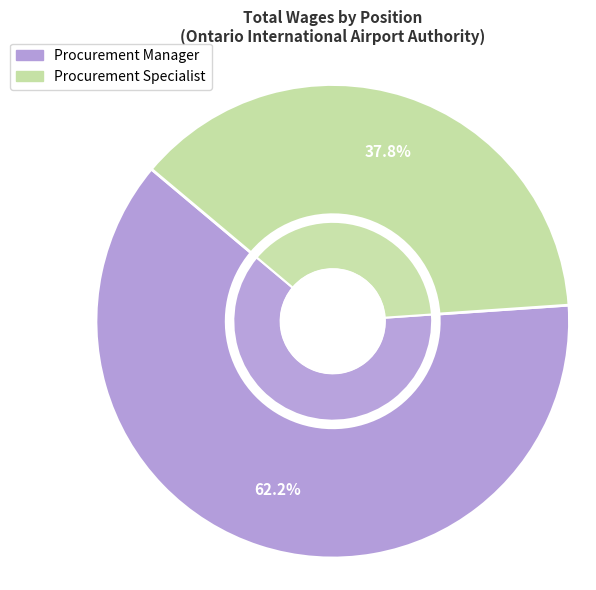

The Procurement Manager slice represents 62% of the pie. True or false?

True